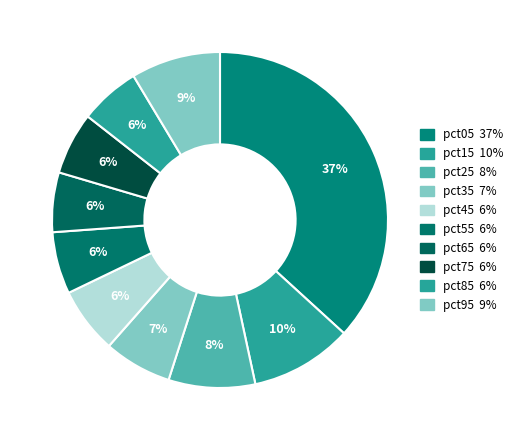

Is pct75 the majority of the pie?

No